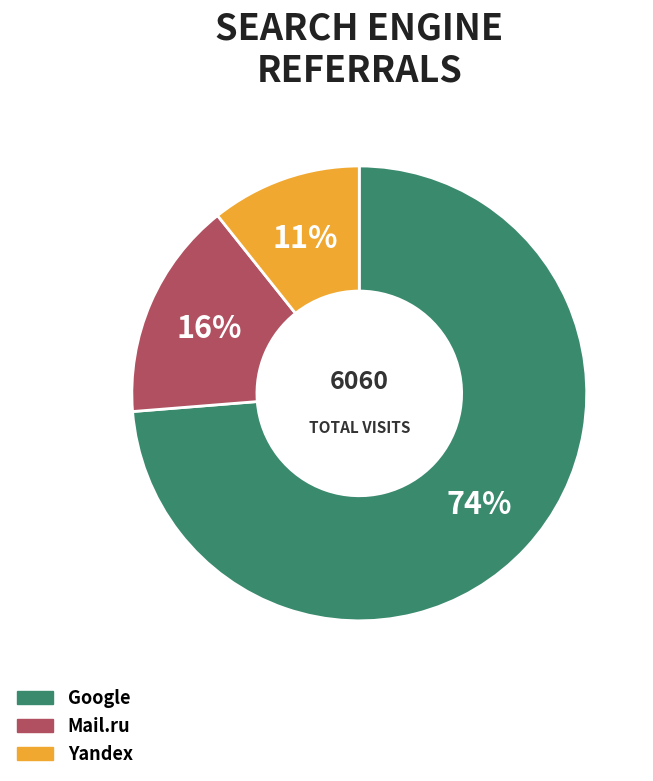

Rank the categories by value from highest to lowest.

Google, Mail.ru, Yandex